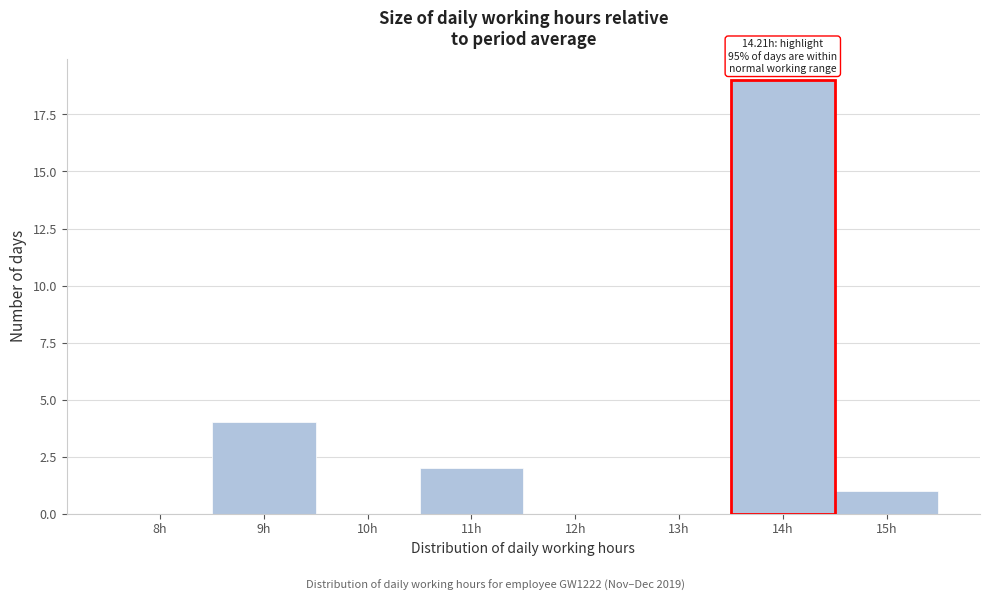

Reading right to left, what are all the values shown in this chart?

15h=1	14h=19	13h=0	12h=0	11h=2	10h=0	9h=4	8h=0